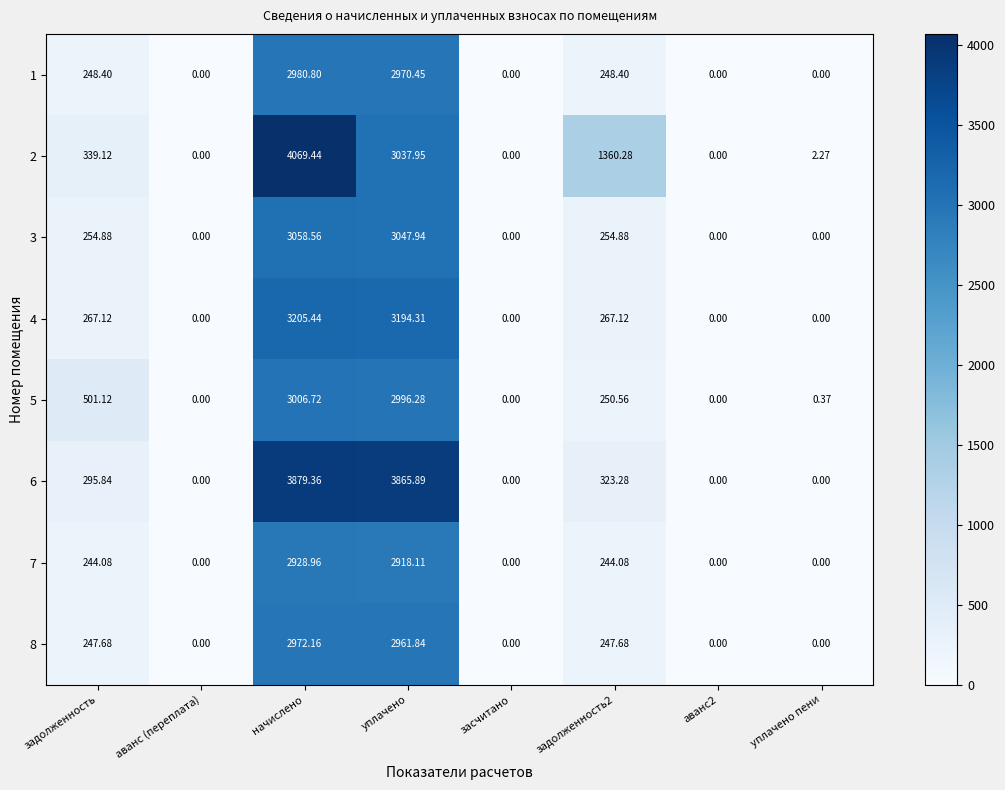

Is the value of 5 at уплачено пени greater than the value of 4 at уплачено пени?

Yes